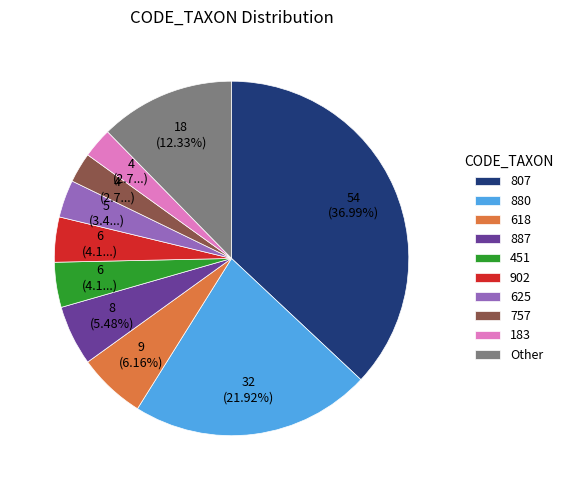

Do Other and 887 together represent more than half of the pie?

No